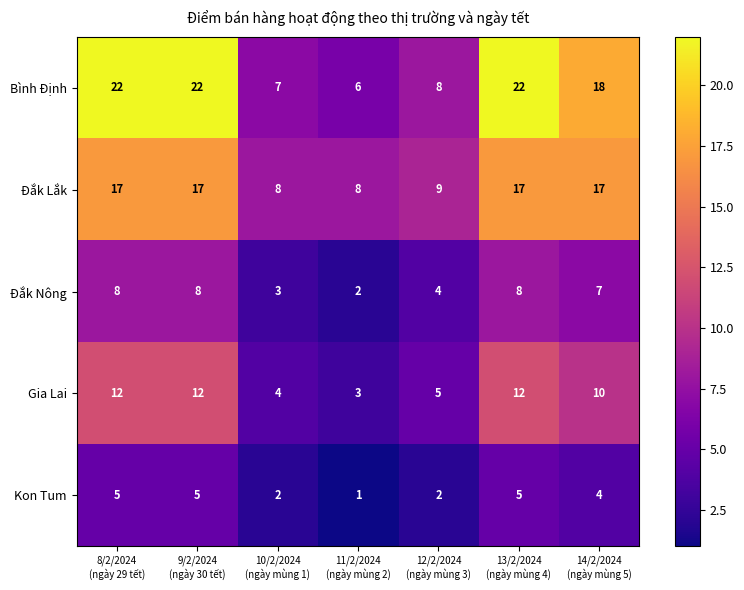

What is the maximum value shown in the chart?

22